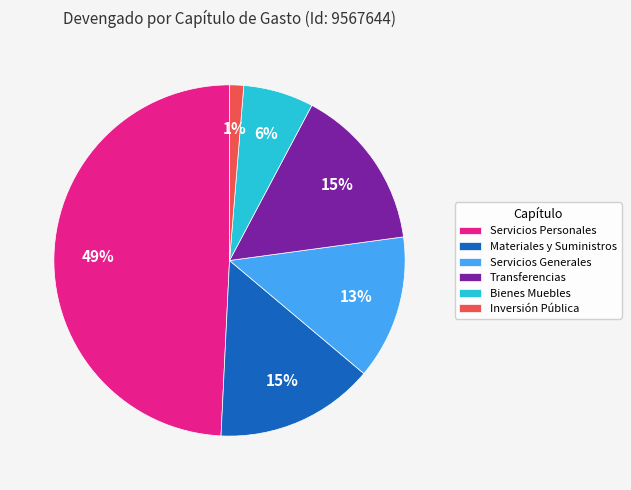

Is there any slice that represents more than half of the pie?

No